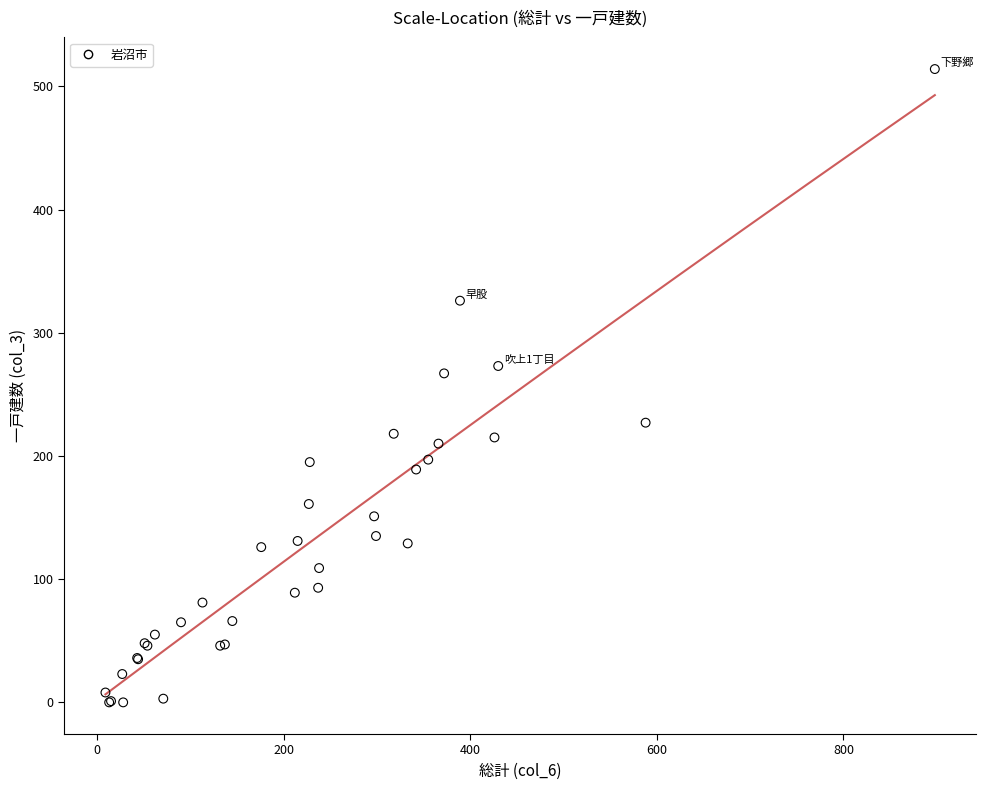

What Y value in the scatter plot is closest to 257?

267